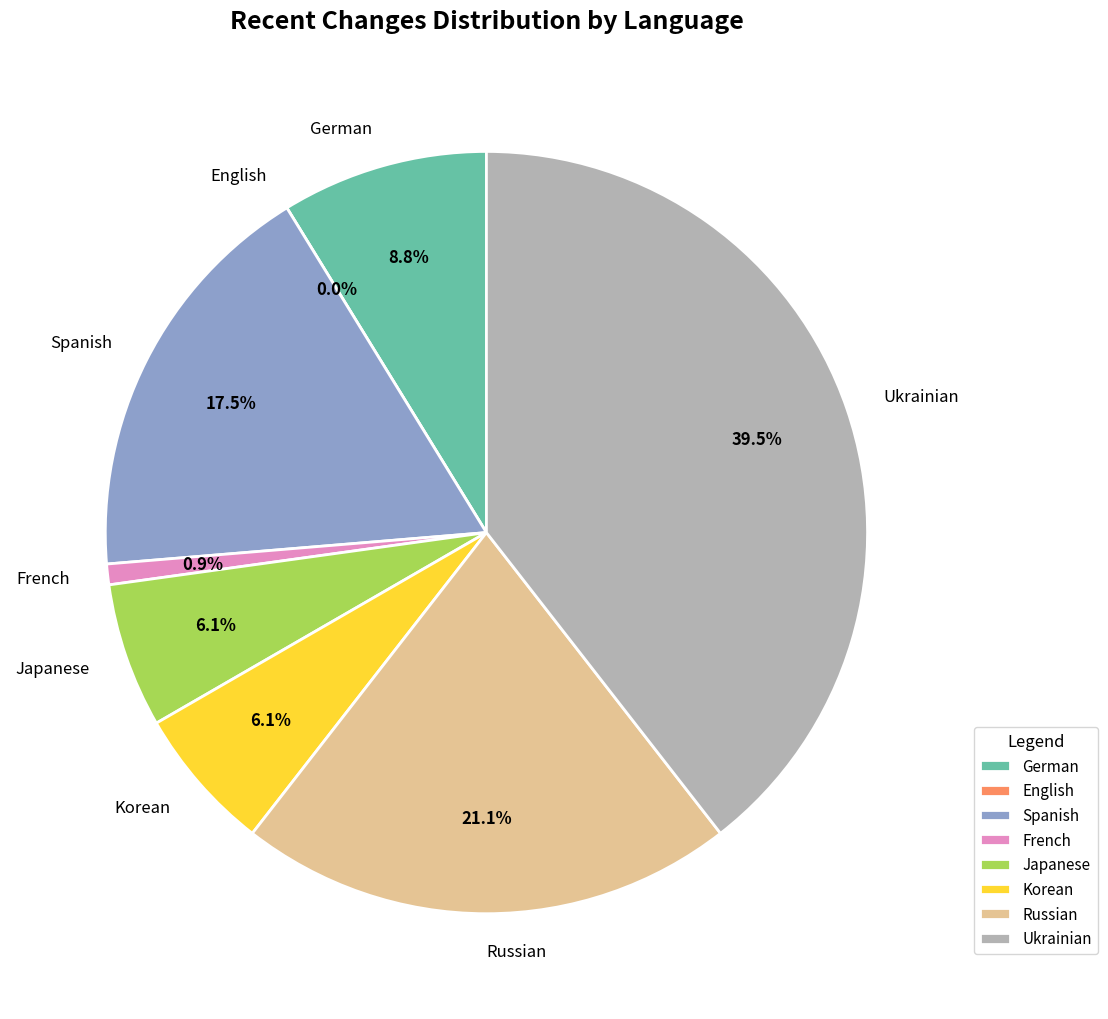

To the nearest percent, what is the difference between the German and Ukrainian slice percentages?

31%